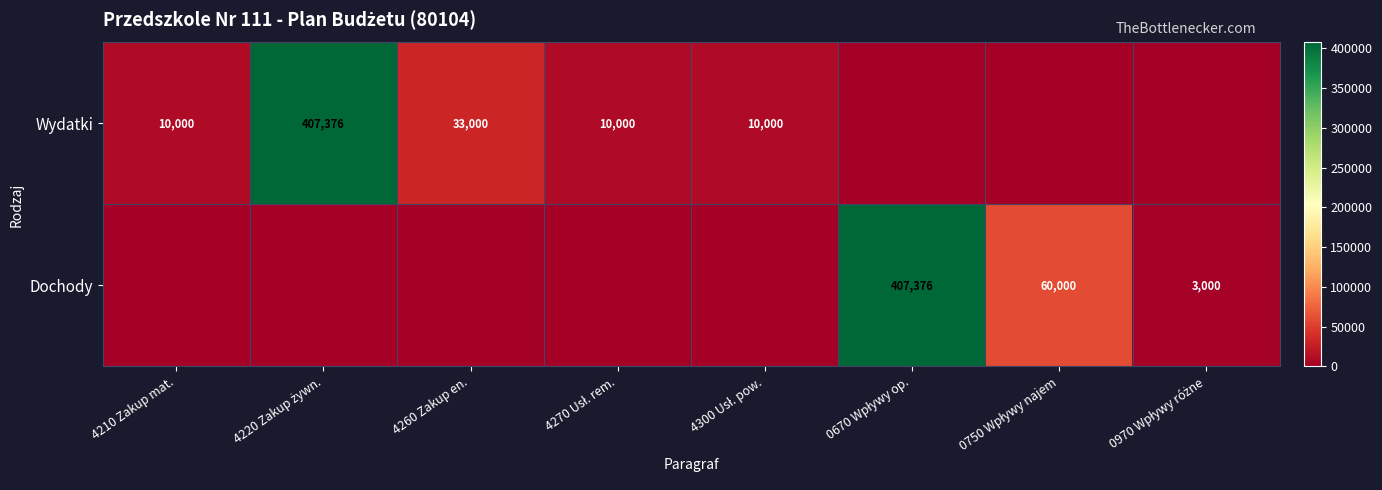

At 0670 Wpływy op., list the series in order from smallest to largest.

Wydatki, Dochody